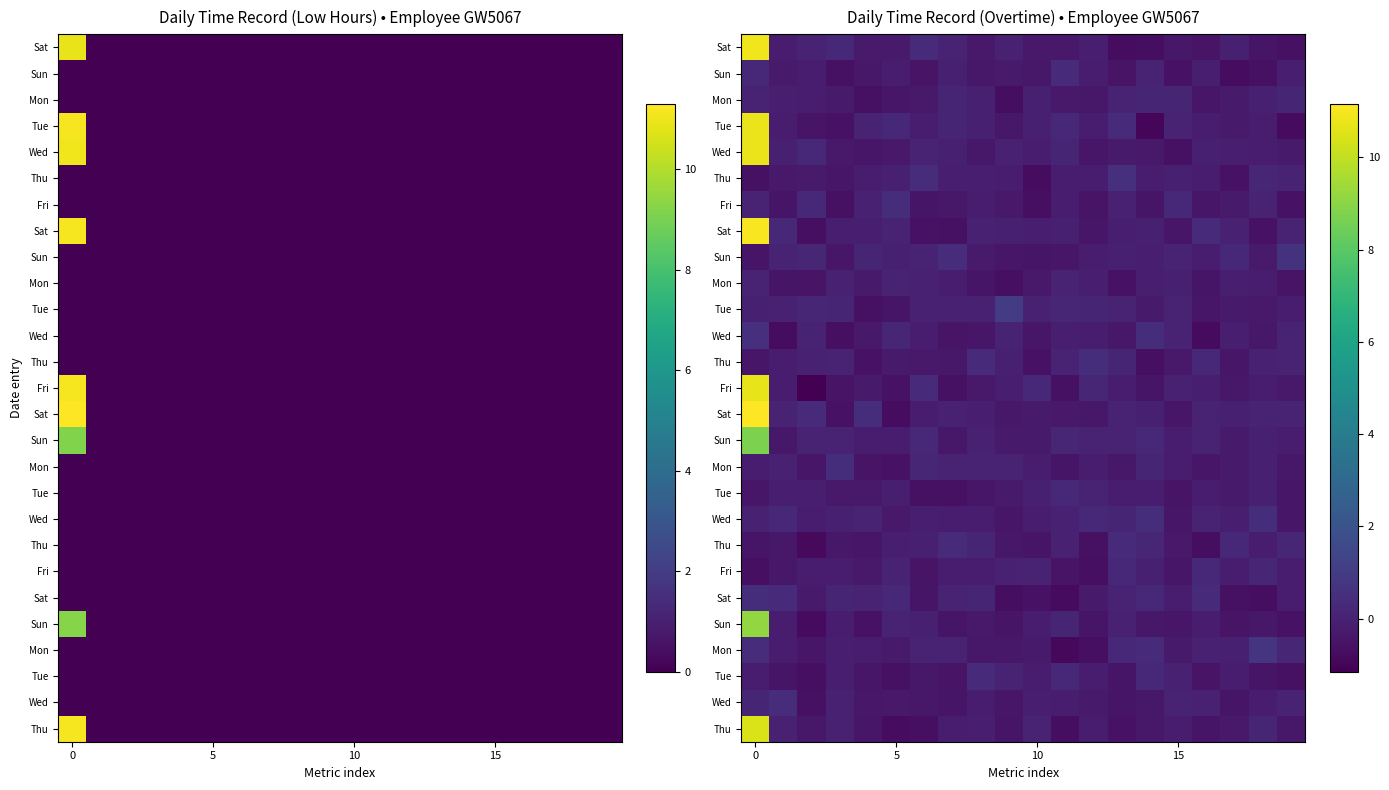

What is the total value across all series at 16?

-4.9